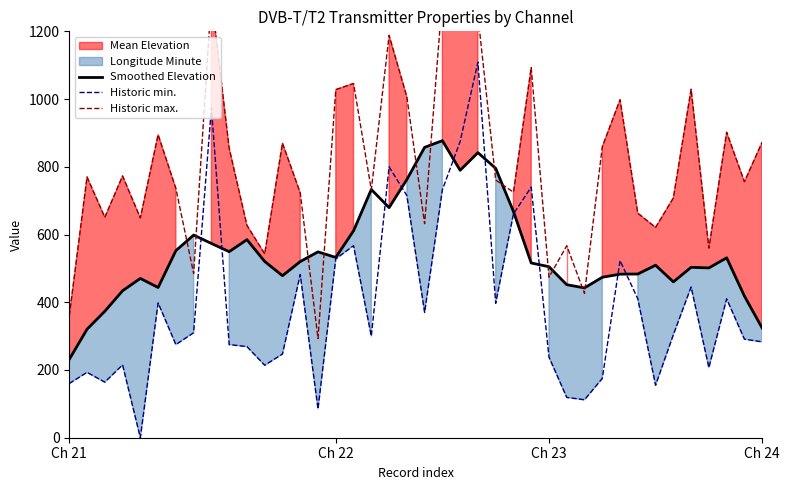

How many lines are shown in the chart?

3